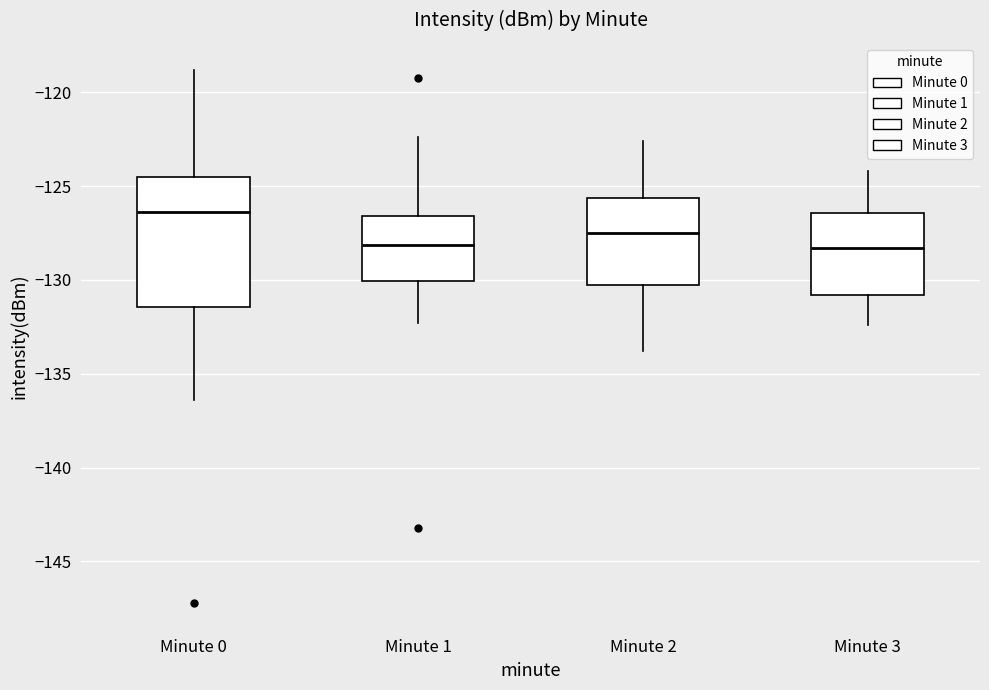

Where does the median line of the box for Minute 3 sit on the y-axis? The values are not printed on the chart, so give them approximately, as read against the axis.

-128.5